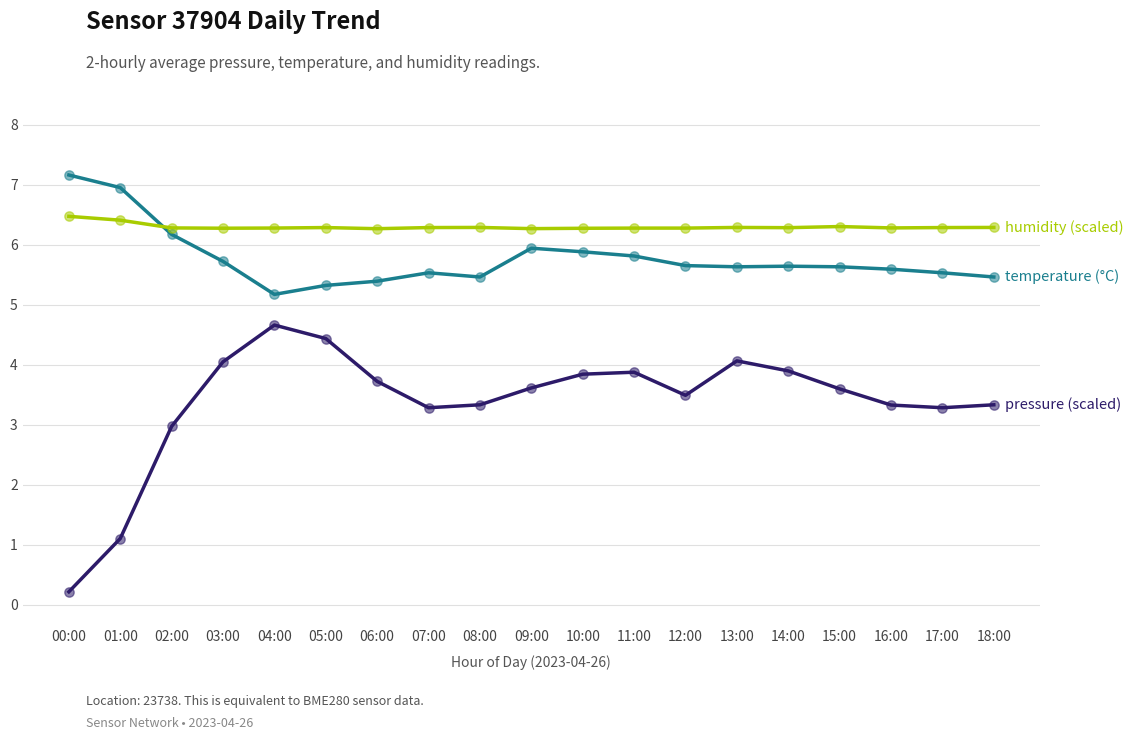

What is the greatest value displayed?

7.2